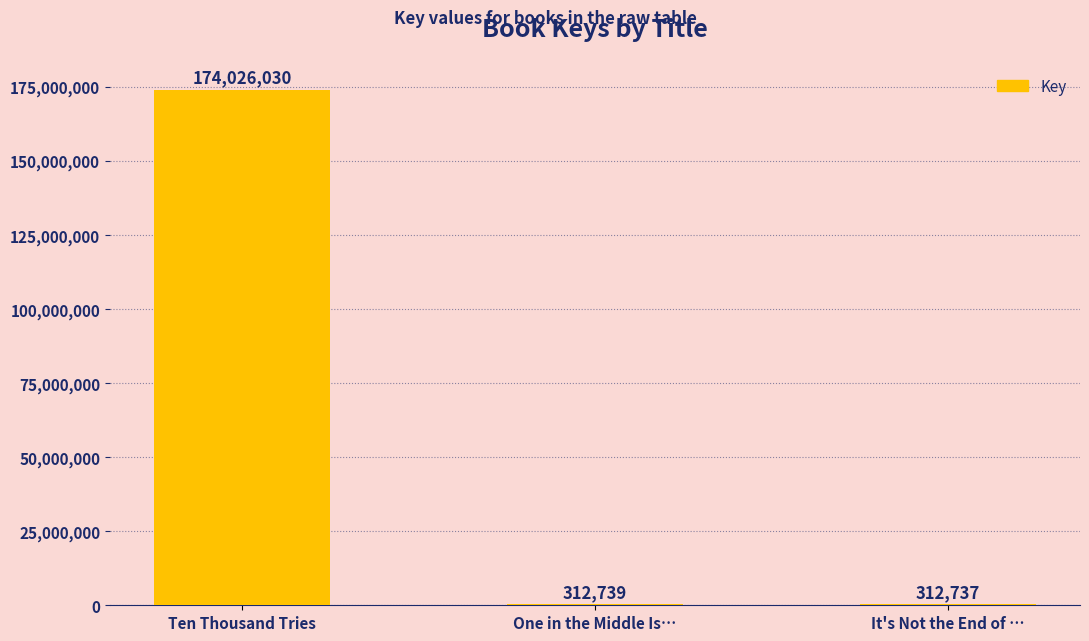

What is the ratio of the value at One in the Middle Is… to the value at It's Not the End of …?

1.0